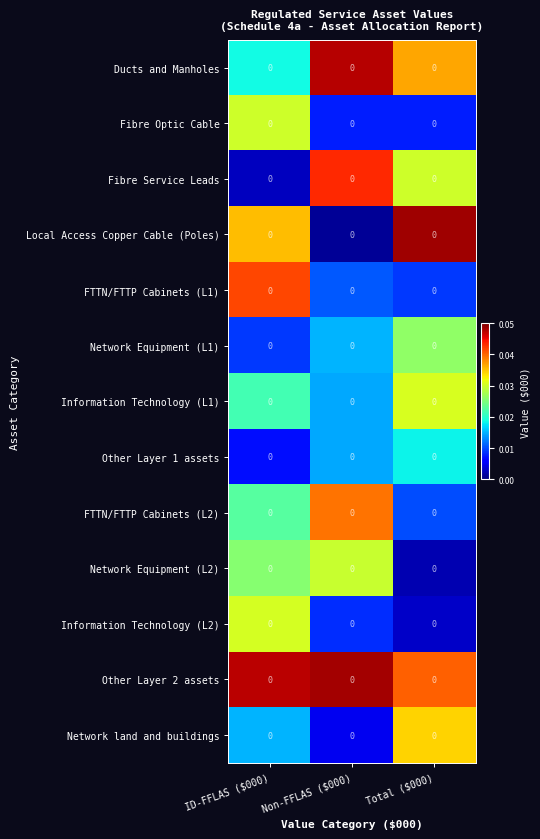

At which category does the chart reach its minimum across all series?

Non-FFLAS ($000)